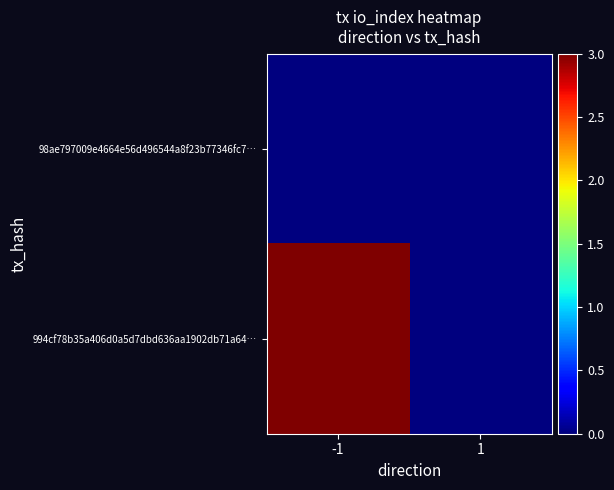

Rank the series at -1 from lowest to highest value.

98ae797009e4664e56d496544a8f23b77346fc7…, 994cf78b35a406d0a5d7dbd636aa1902db71a64…